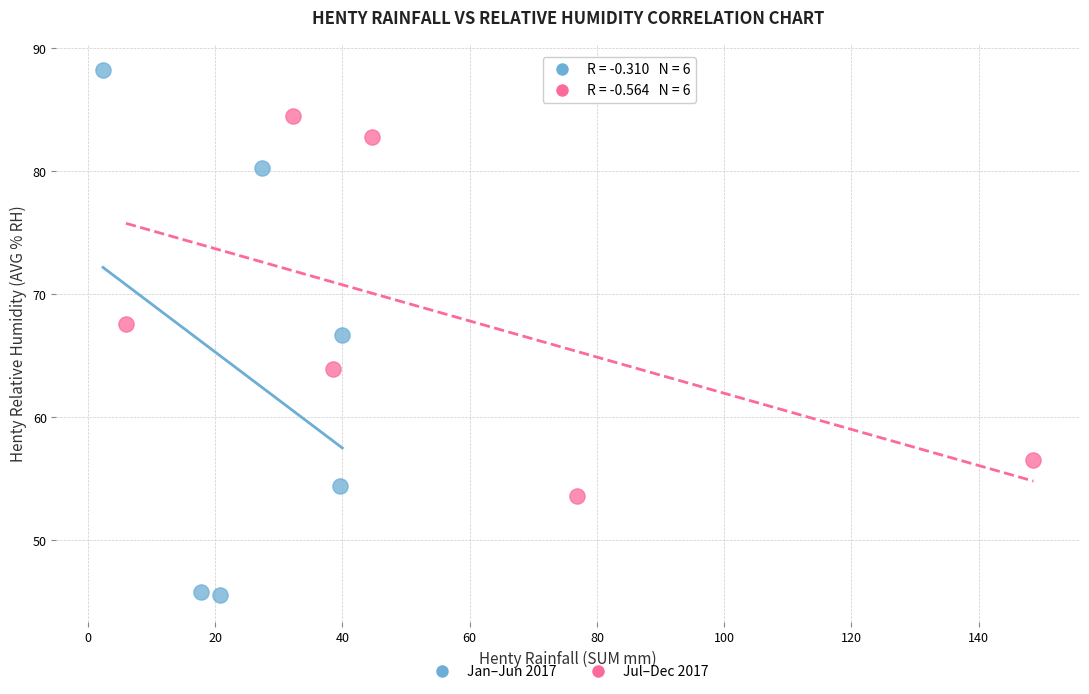

Which series reaches the maximum Y coordinate?

Jan–Jun 2017